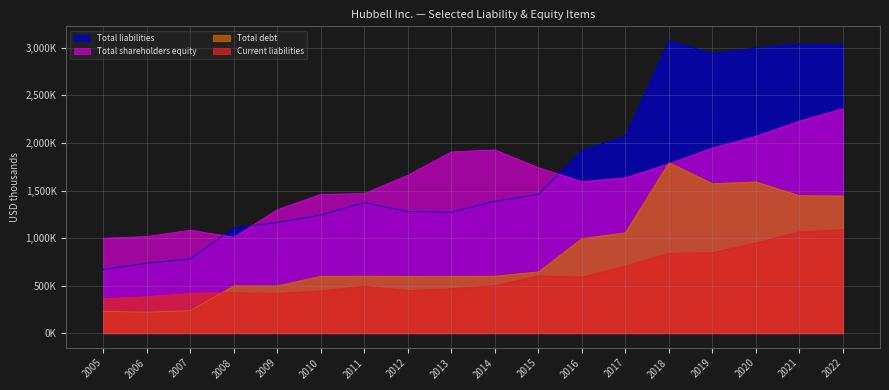

Reading right to left, transcribe all the data shown in this chart.

Current liabilities: 2022=1088500	2021=1065200	2020=948200	2019=844900	2018=839300	2017=706100	2016=589600	2015=603100	2014=499200	2013=467000	2012=447400	2011=492100	2010=445000	2009=418500	2008=425000	2007=419500	2006=382300	2005=360500
Total liabilities: 2022=3032000	2021=3040800	2020=2999700	2019=2942500	2018=3073200	2017=2072700	2016=1921800	2015=1459700	2014=1387100	2013=1272400	2012=1279100	2011=1373000	2010=1242300	2009=1162500	2008=1107400	2007=780800	2006=736000	2005=668900
Total debt: 2022=1442600	2021=1445200	2020=1590000	2019=1571400	2018=1793200	2017=1055200	2016=993700	2015=644100	2014=599000	2013=597500	2012=596700	2011=599200	2010=597700	2009=497200	2008=497400	2007=236100	2006=220200	2005=228800
Total shareholders equity: 2022=2360900	2021=2229800	2020=2070000	2019=1947100	2018=1780600	2017=1634200	2016=1592800	2015=1740600	2014=1927100	2013=1906400	2012=1661200	2011=1467800	2010=1459200	2009=1298200	2008=1008100	2007=1082600	2006=1015500	2005=998100